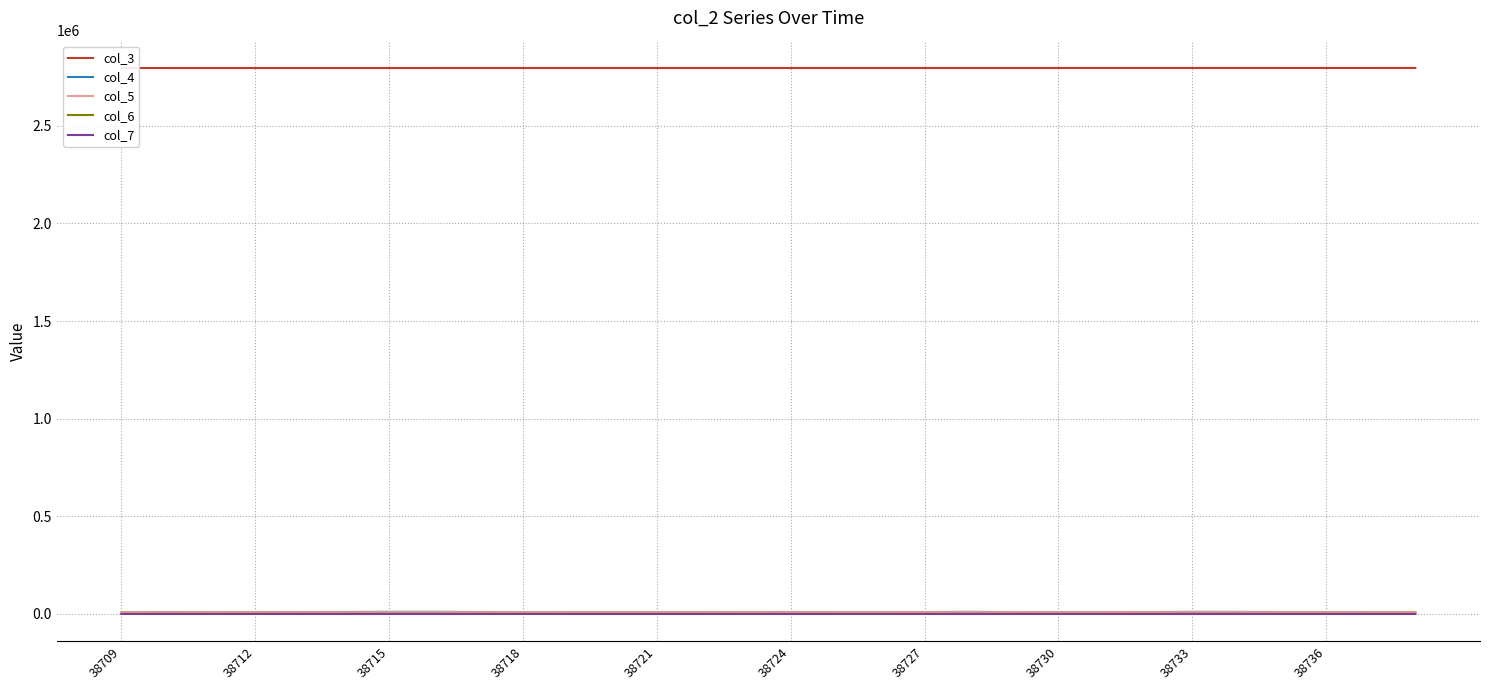

How many distinct data groups are displayed?

5